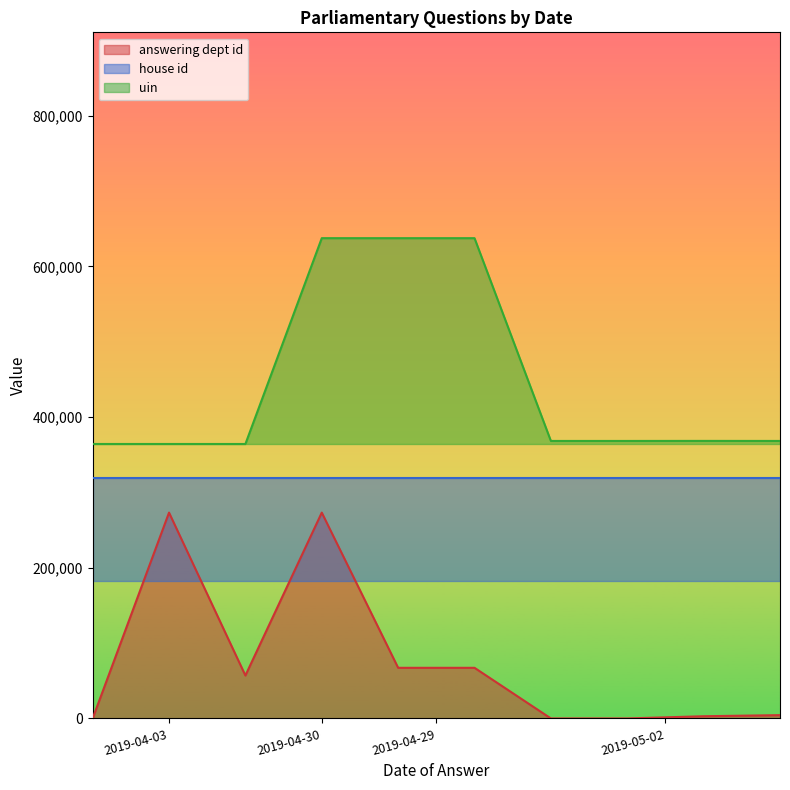

True or false: answering dept id has more than 2 interior local peaks.

False